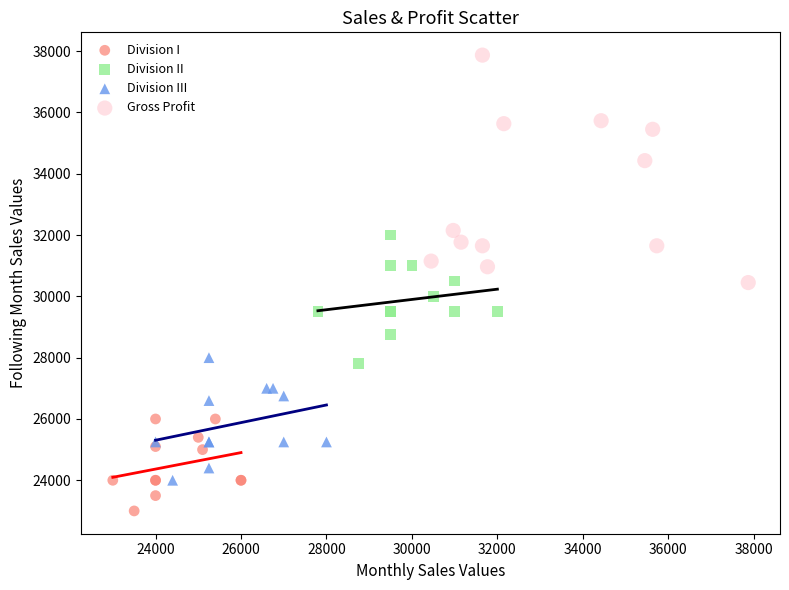

What are all the series names shown in the legend?

Division I, Division II, Division III, Gross Profit